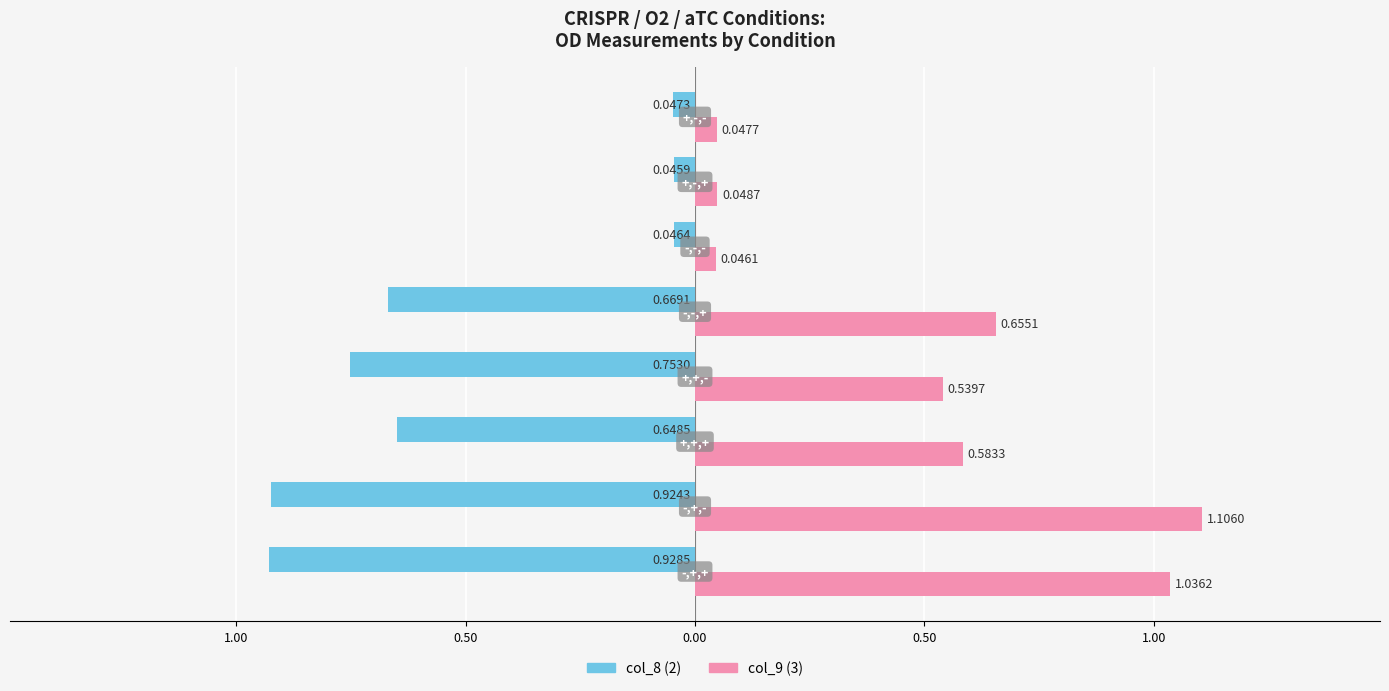

What are all the series names shown in the legend?

col_8 (2), col_9 (3)